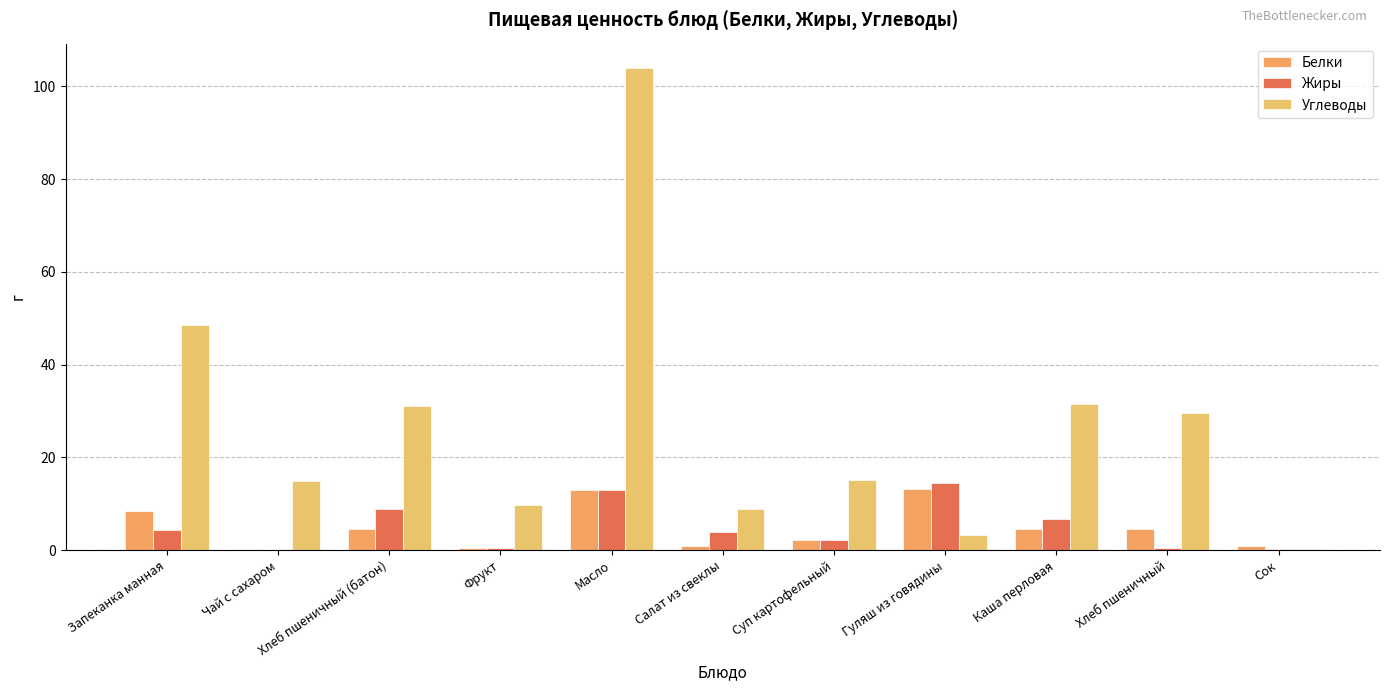

Does the chart contain stacked bars?

No